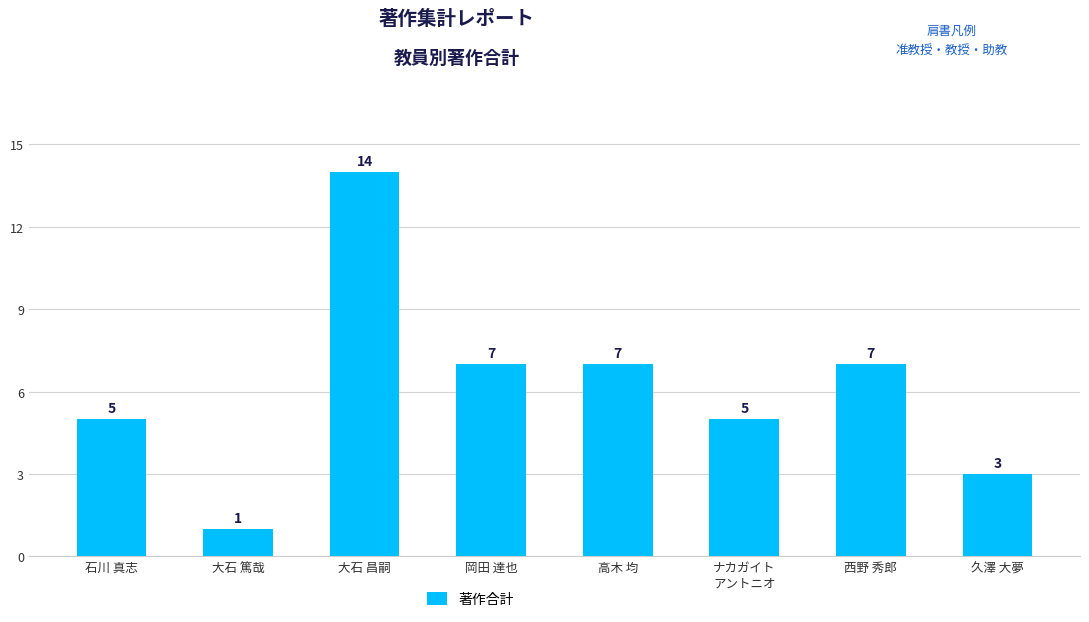

At which category does the chart reach its minimum across all series?

大石 篤哉